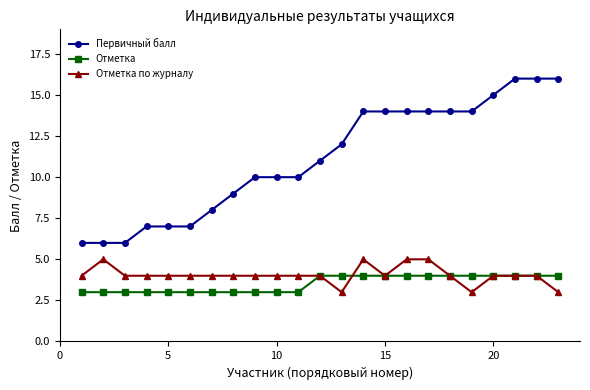

What are all the series names shown in the legend?

Первичный балл, Отметка, Отметка по журналу